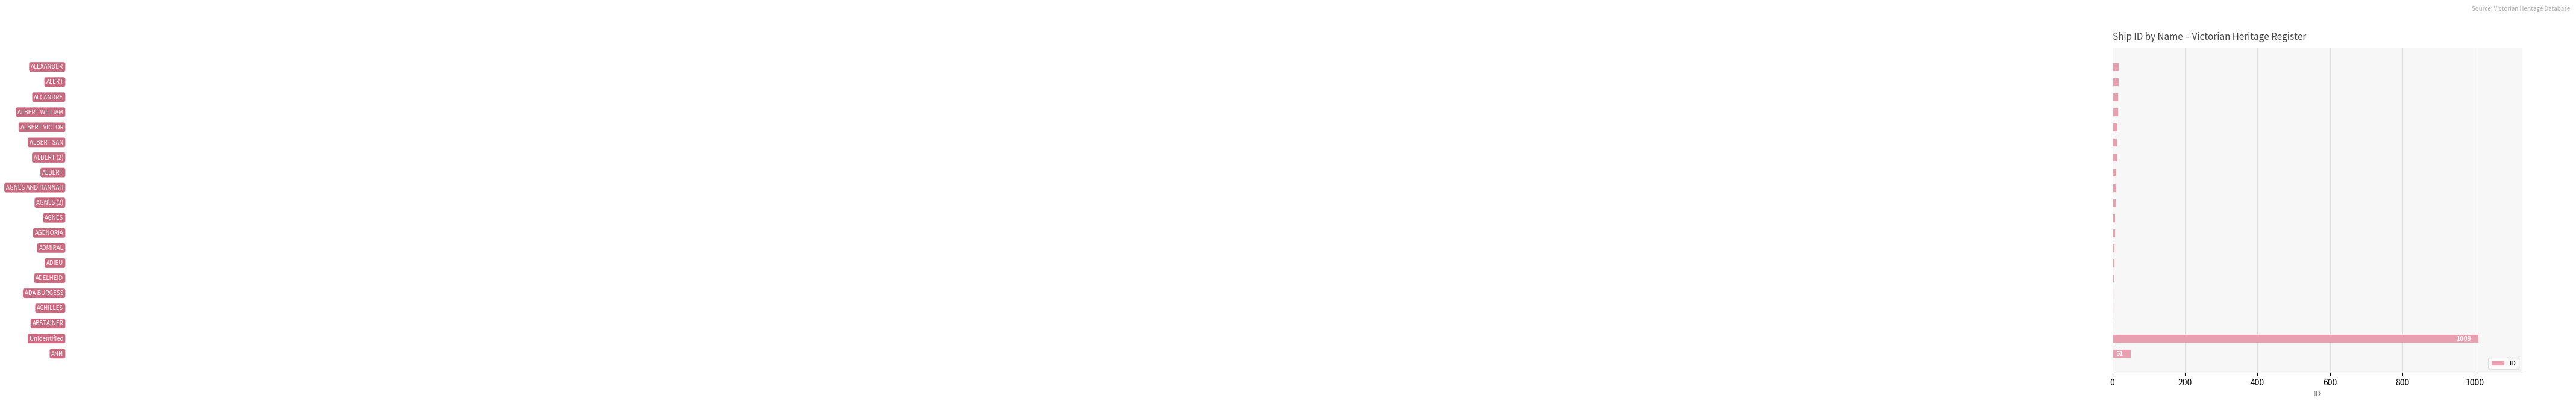

What is the maximum value shown in the chart?

1009